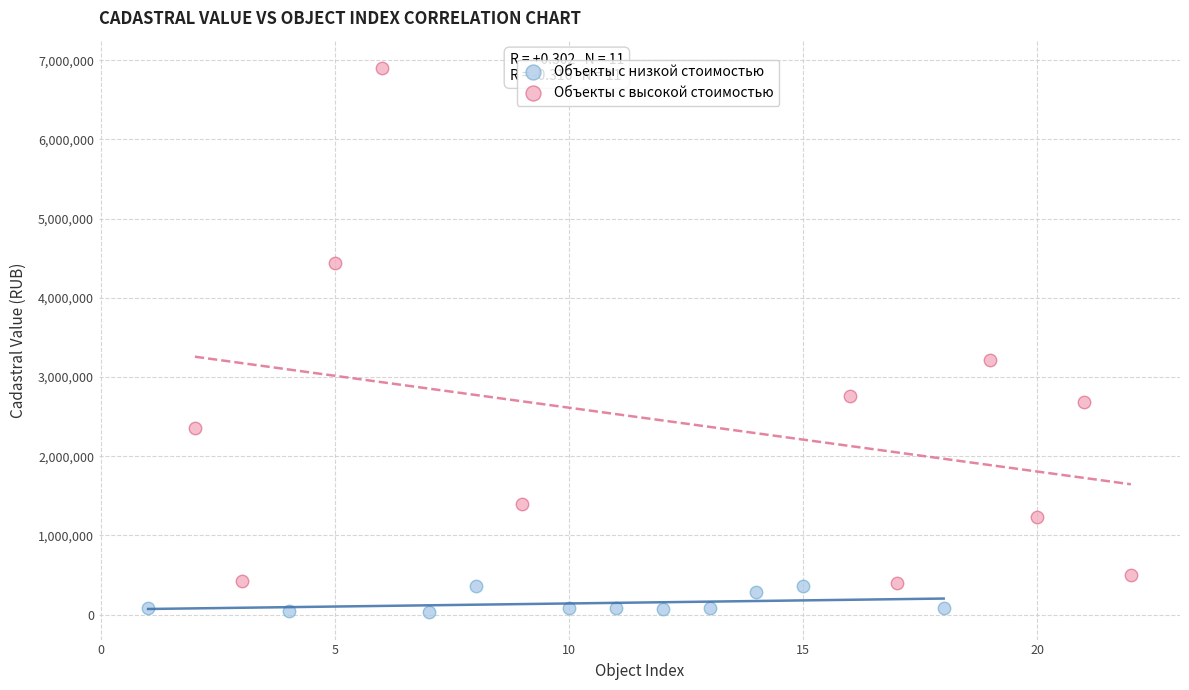

Which series contains the lowest Y value?

Объекты с низкой стоимостью